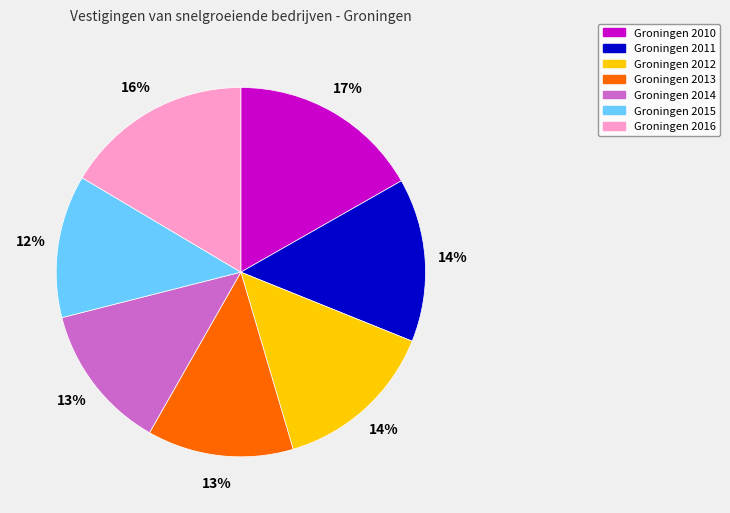

How many slices are in this pie chart?

7